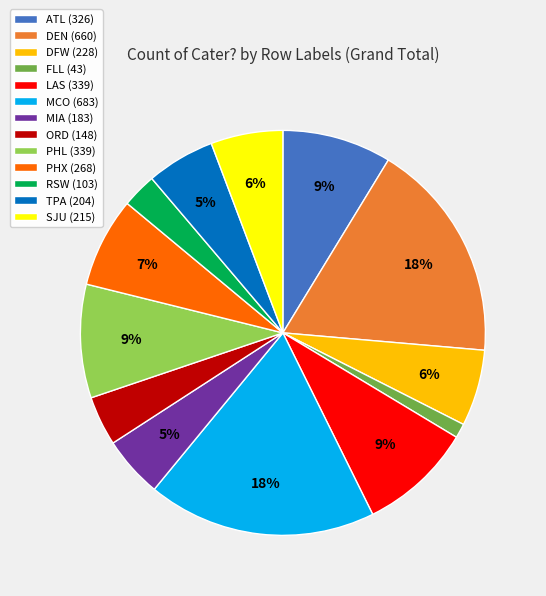

True or false: ATL accounts for 1% of the total.

False